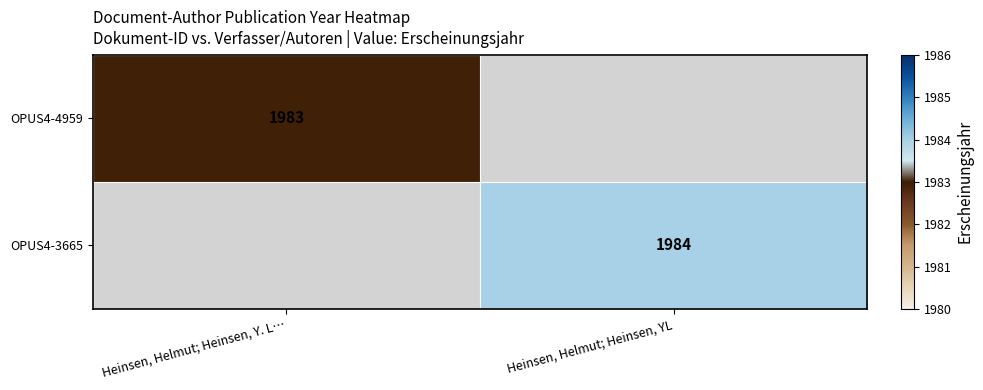

Which has a higher value, Heinsen, Helmut; Heinsen, Y. L… or Heinsen, Helmut; Heinsen, YL?

Heinsen, Helmut; Heinsen, YL